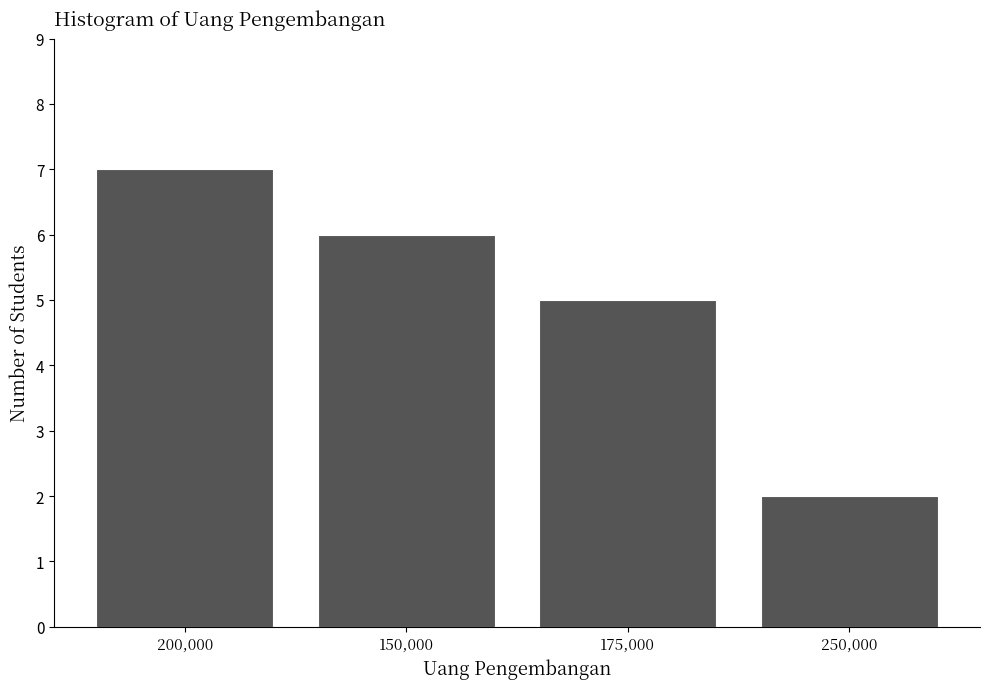

Reading left to right, transcribe all the data shown in this chart.

7	6	5	2